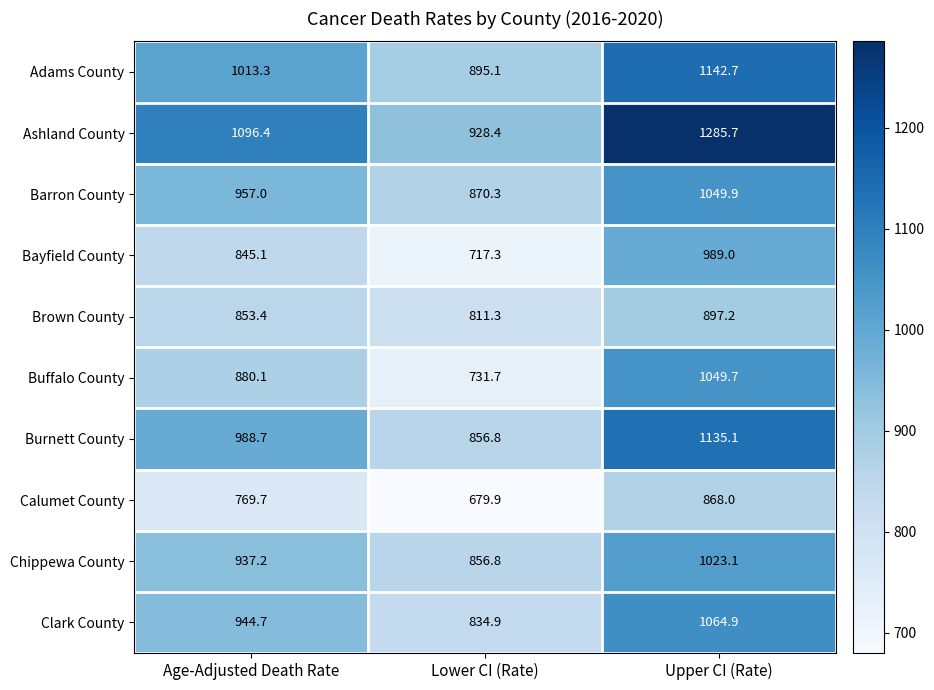

Which category has the highest value across all series?

Upper CI (Rate)